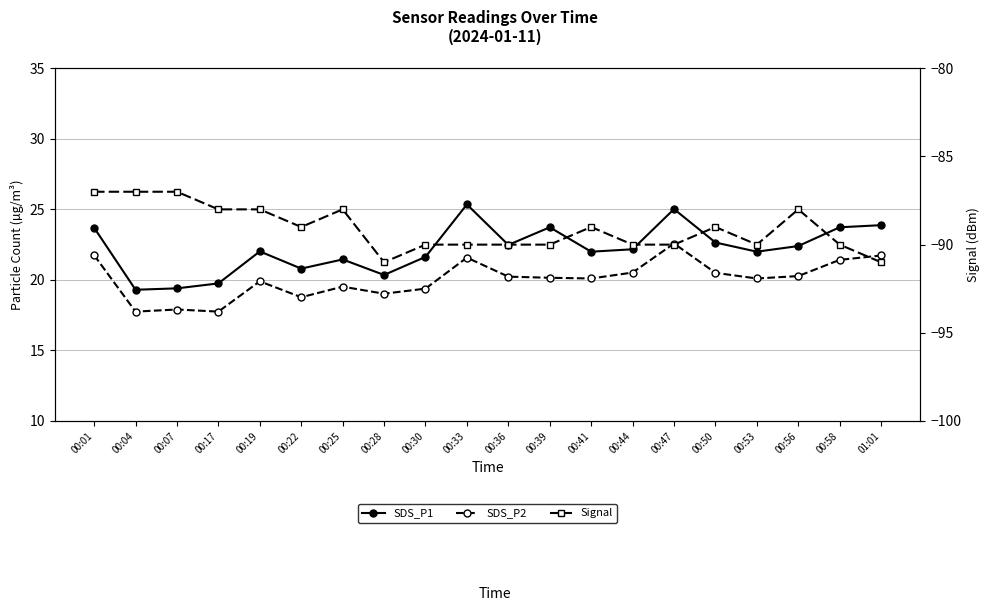

What is the average value of the SDS_P1 series?

22.2